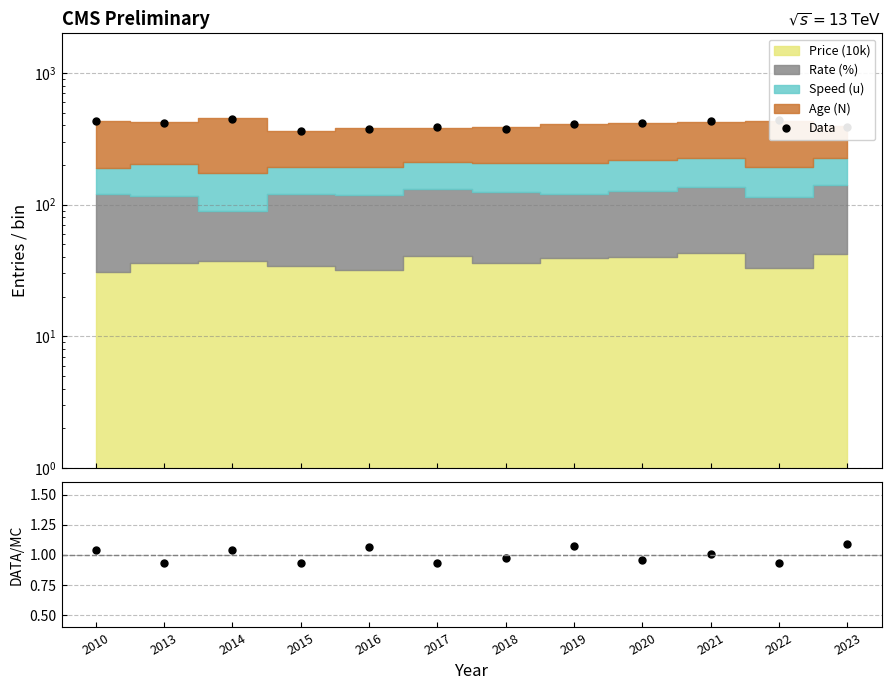

True or false: Data/MC has a value of 1.0 at 2018.

True